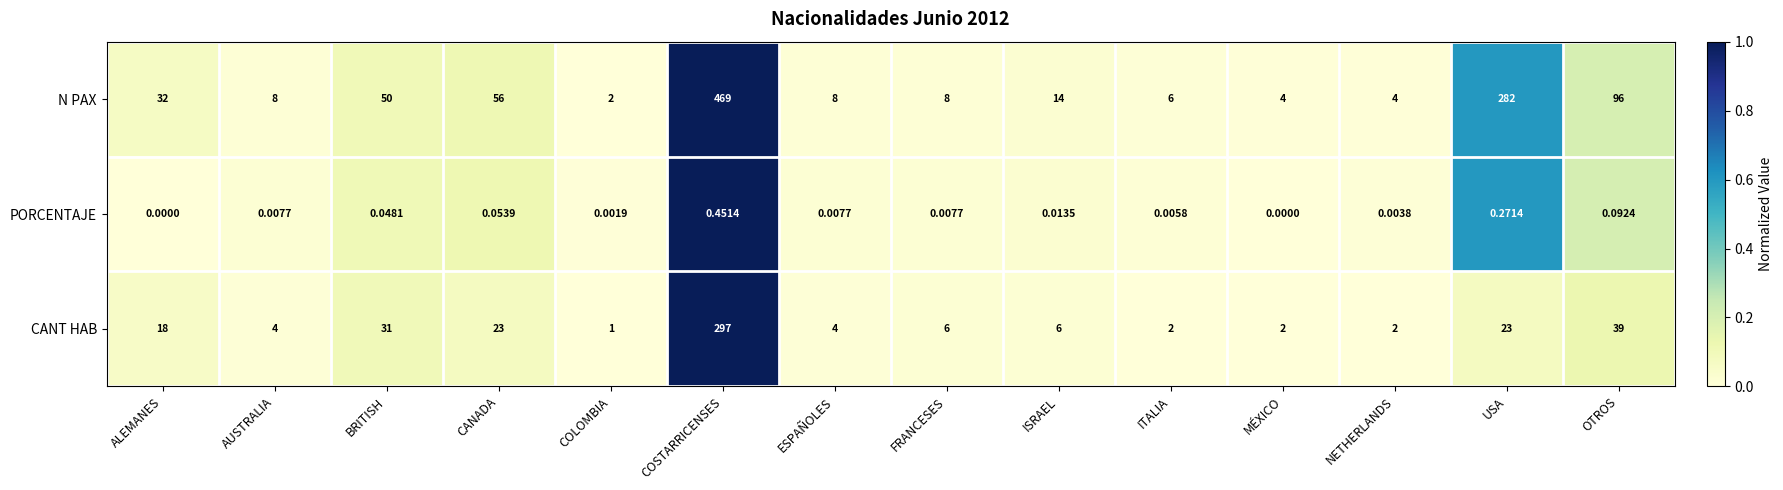

At which category is the sum across all series the highest?

COSTARRICENSES